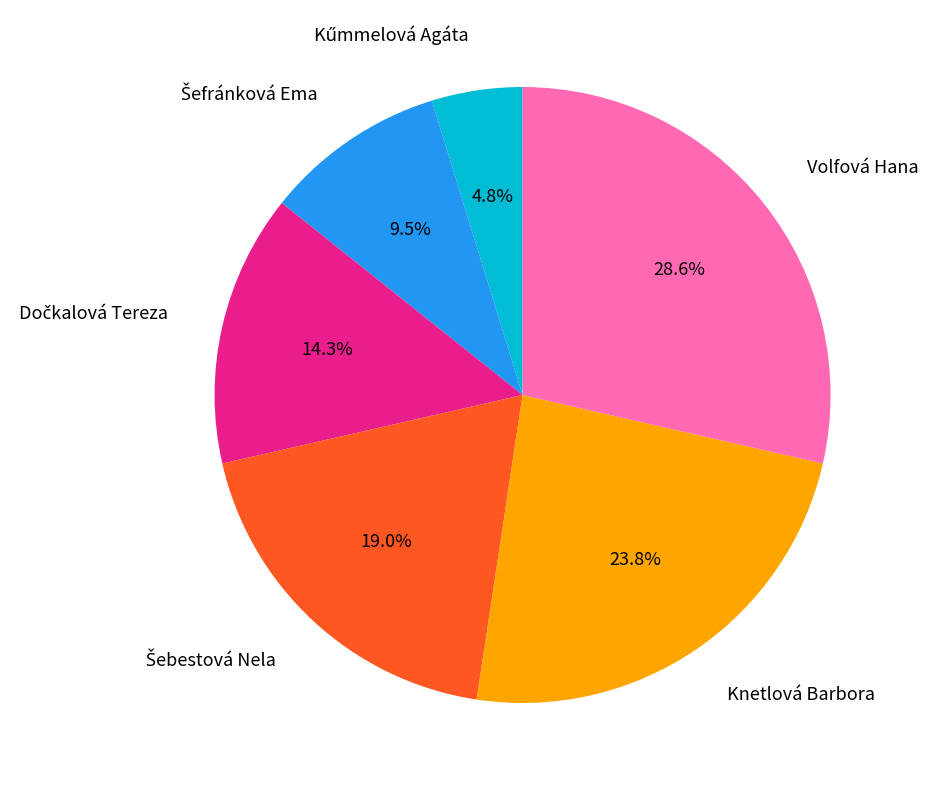

How many slices are in this pie chart?

6